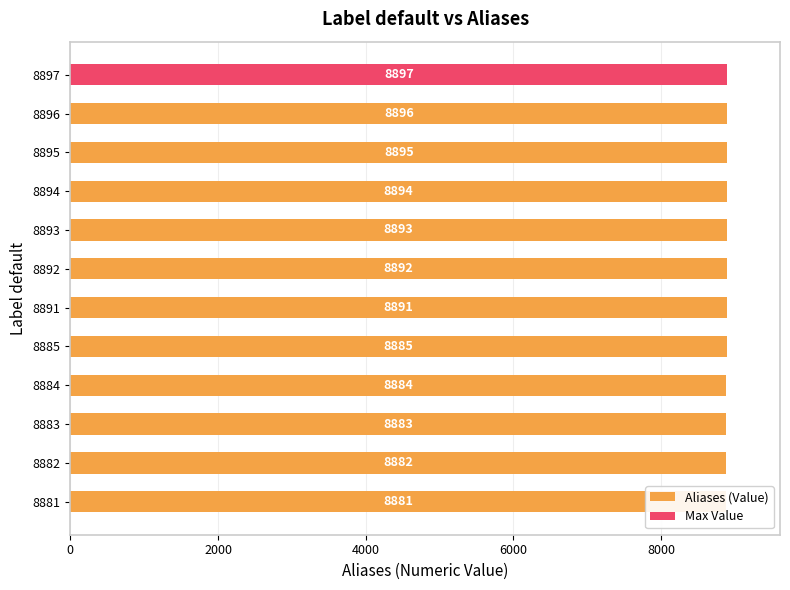

What is the approximate value at 8896?

8896